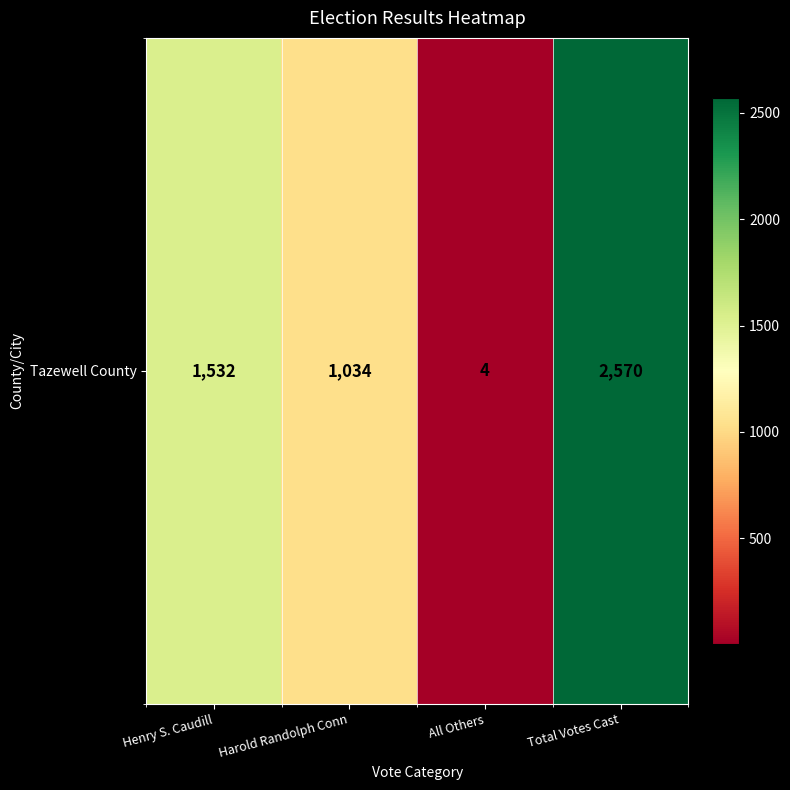

Rank the categories by value from lowest to highest.

All Others, Harold Randolph Conn, Henry S. Caudill, Total Votes Cast